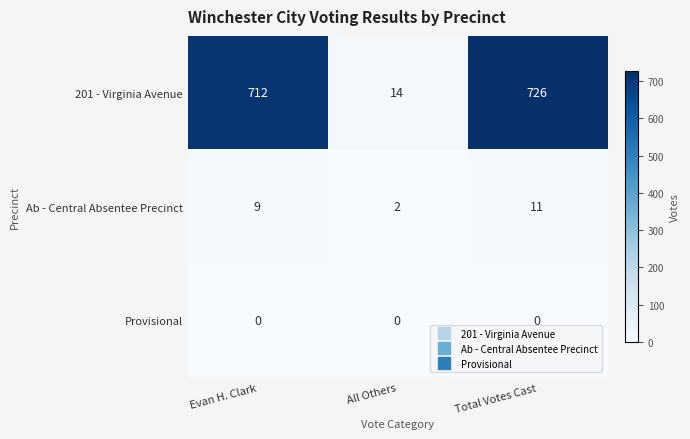

The Provisional series shows 0 at All Others. True or false?

True